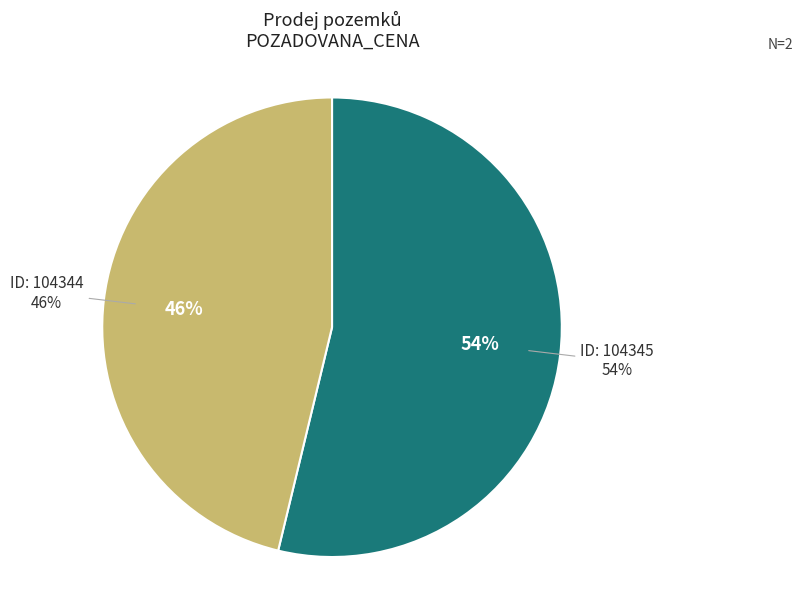

To the nearest percent, what is the combined percentage of 104344 and 104345?

100%